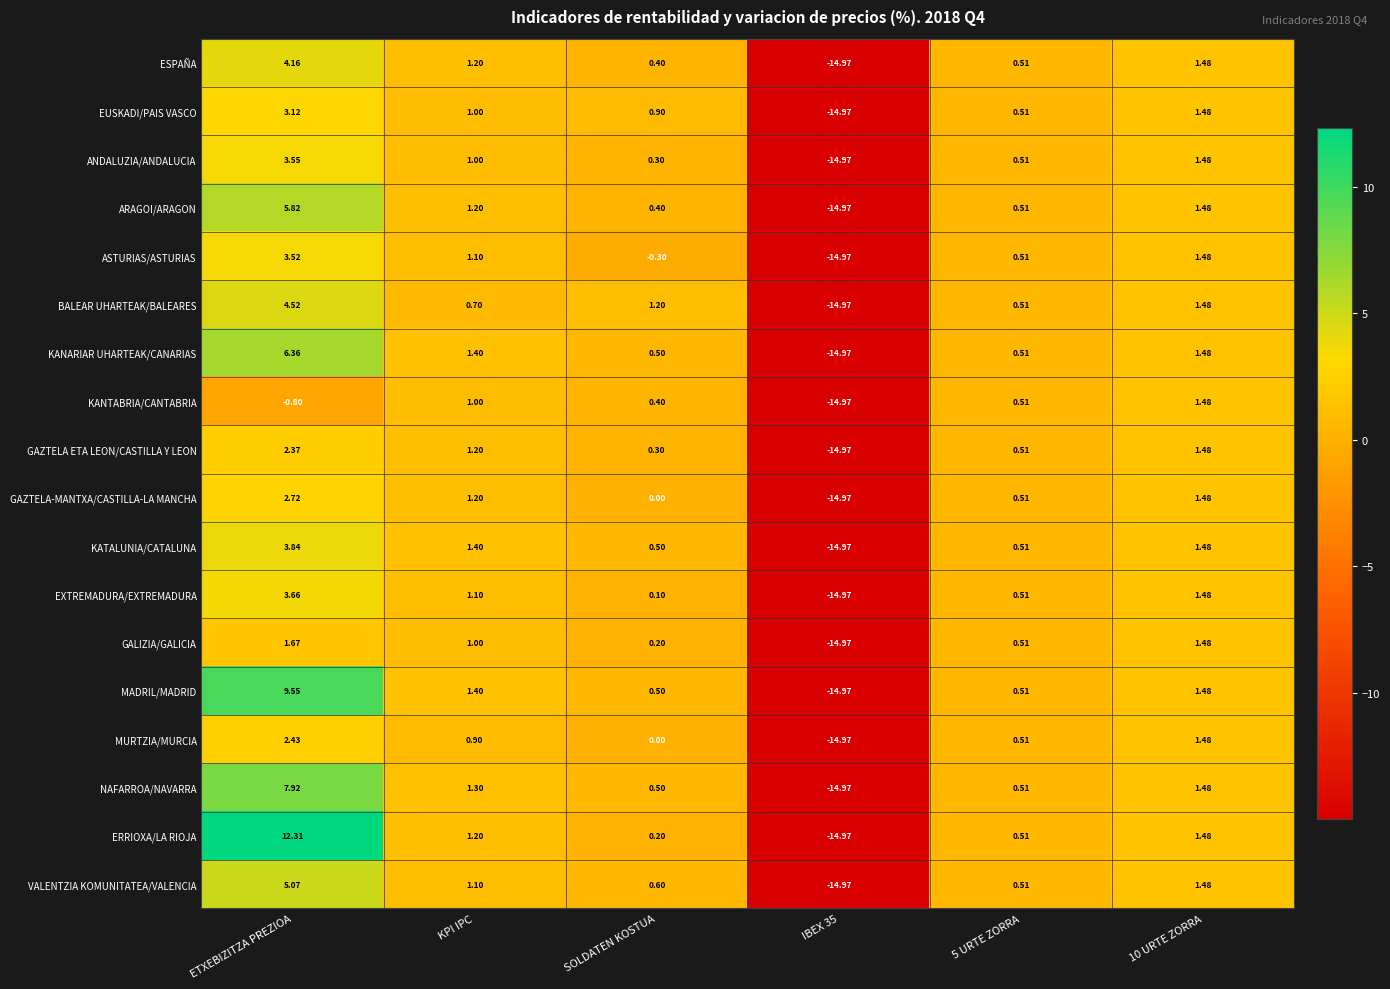

At which label does ARAGOI/ARAGON first exceed 1?

ETXEBIZITZA PREZIOA